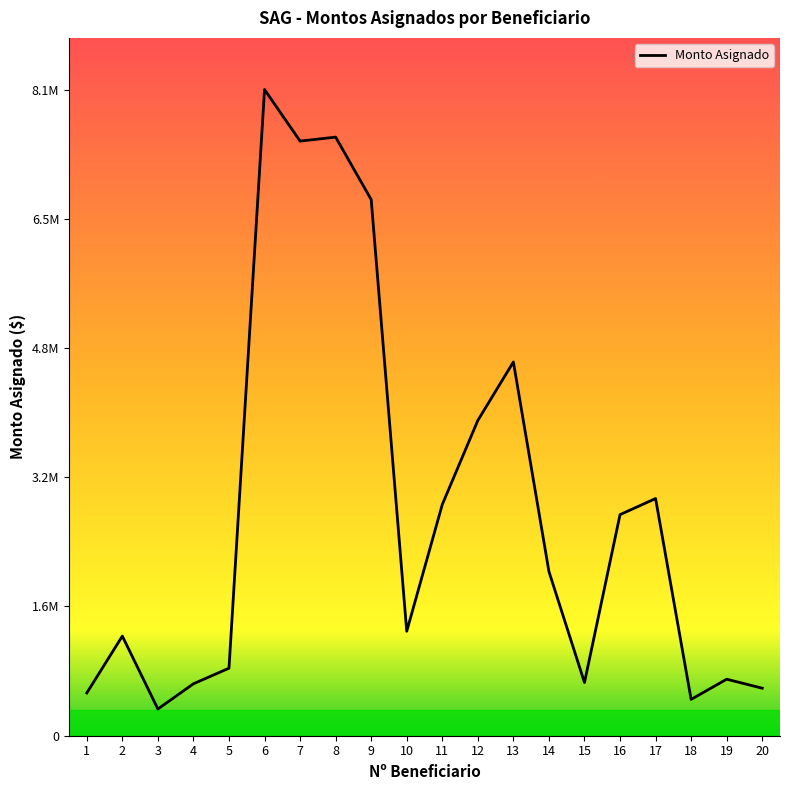

Does the chart have visible grid lines?

No